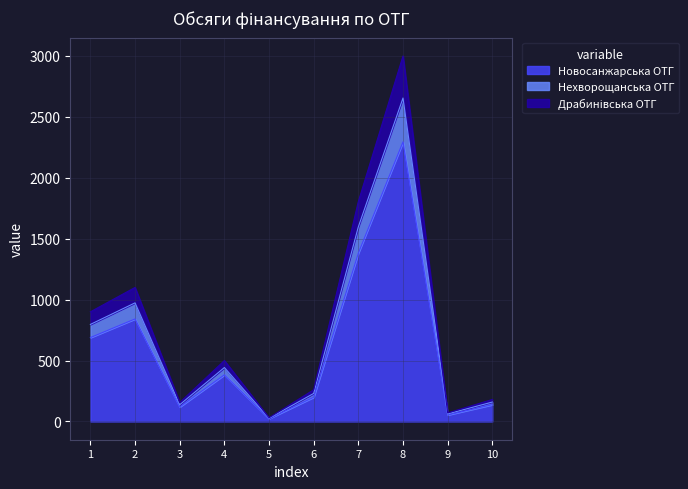

Where is Драбинівська ОТГ nearest to the value 1340?

7